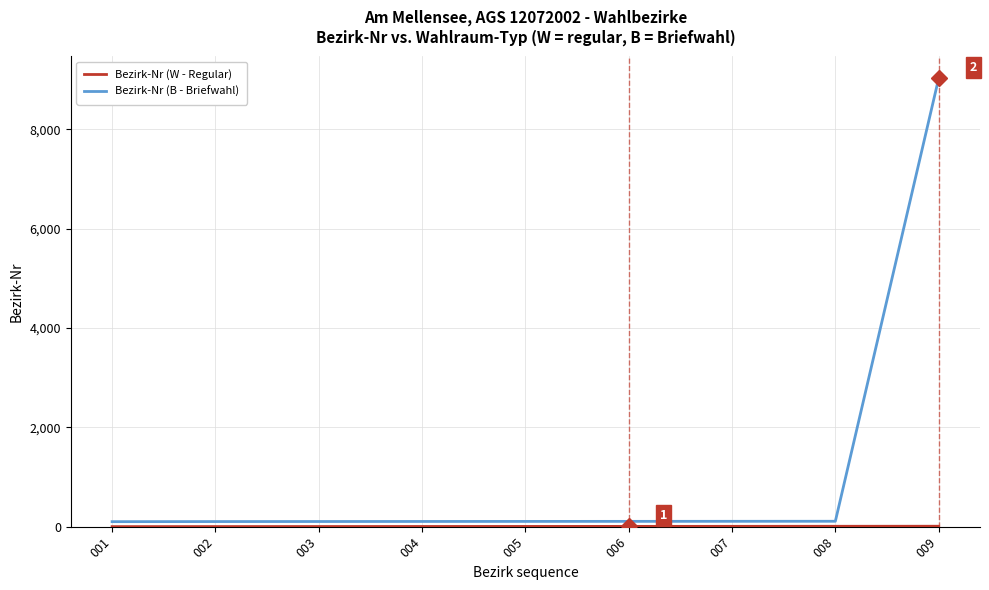

What is the maximum value shown in the chart?

9024